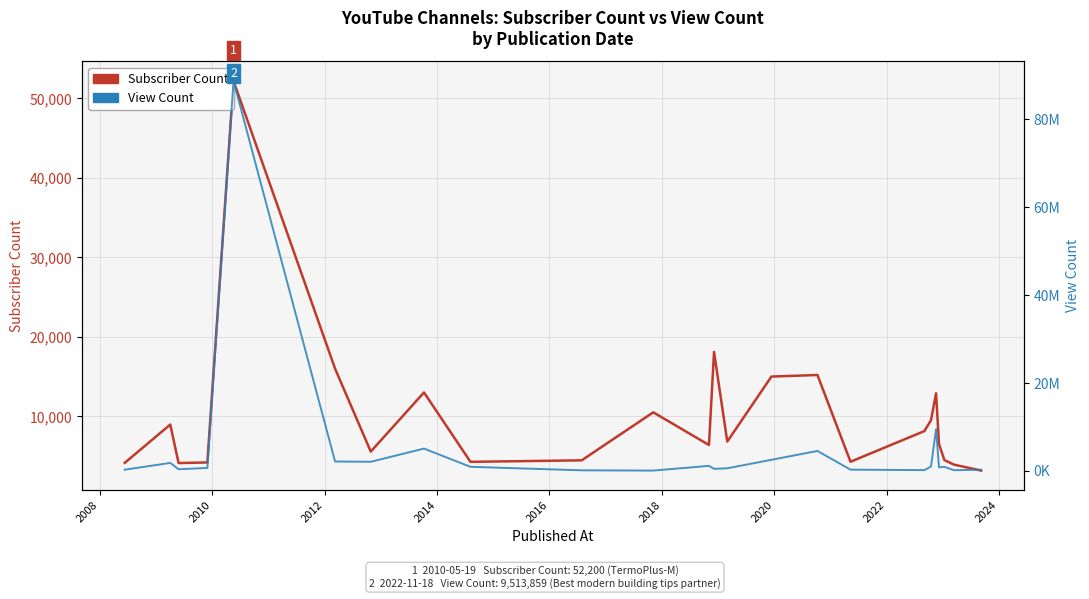

How many data points does each series have?

24